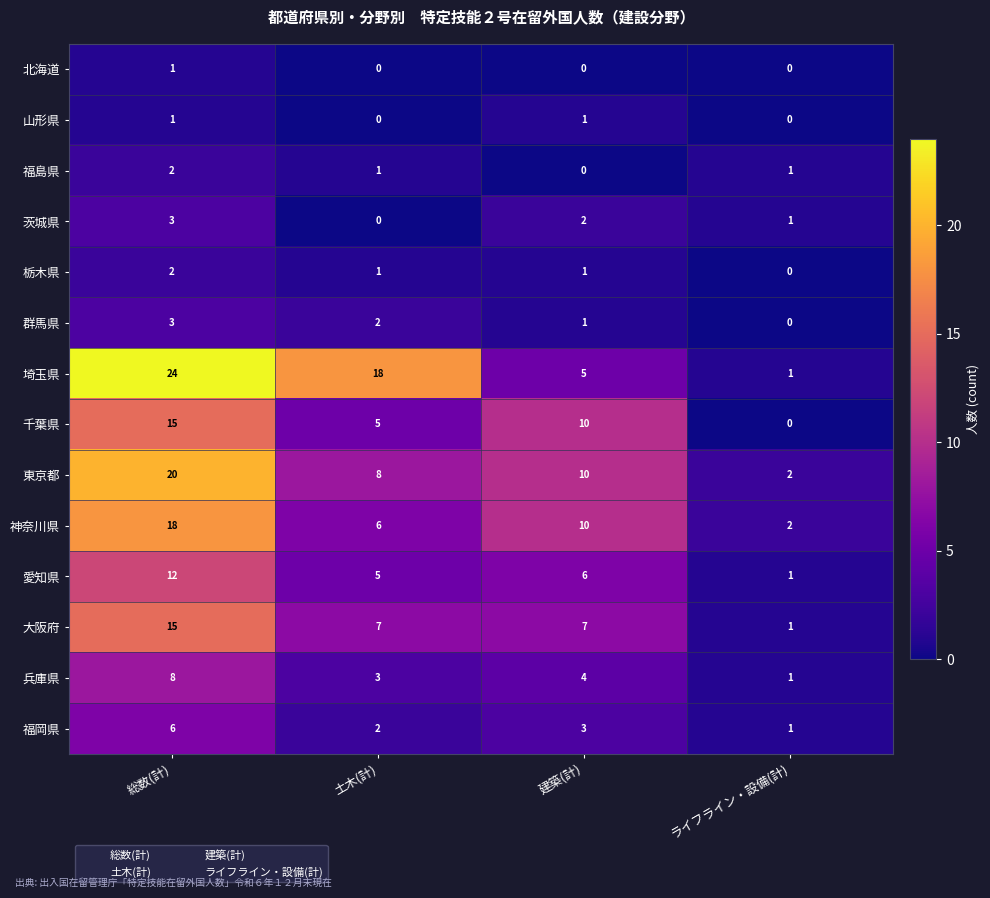

Is it true that 千葉県 equals 0 at ライフライン・設備(計)?

True